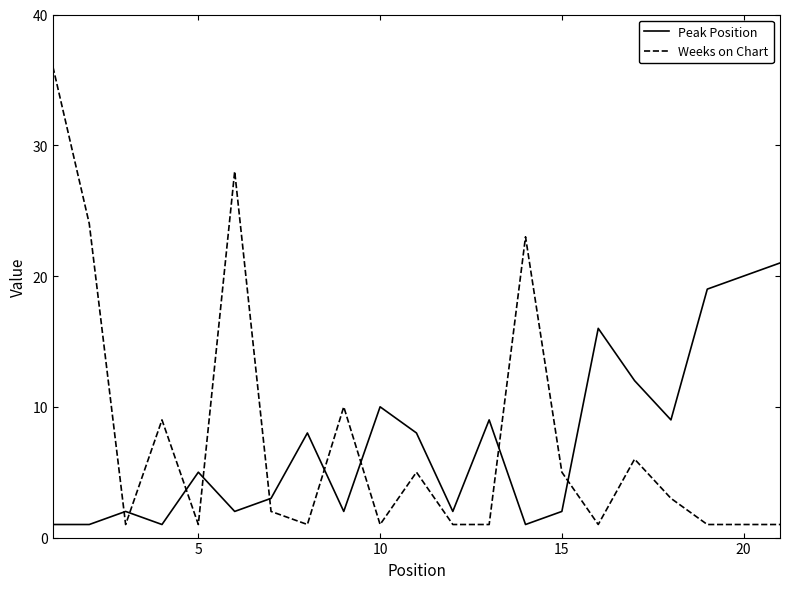

What is the difference between the maximum and minimum values in the Weeks on Chart series?

35